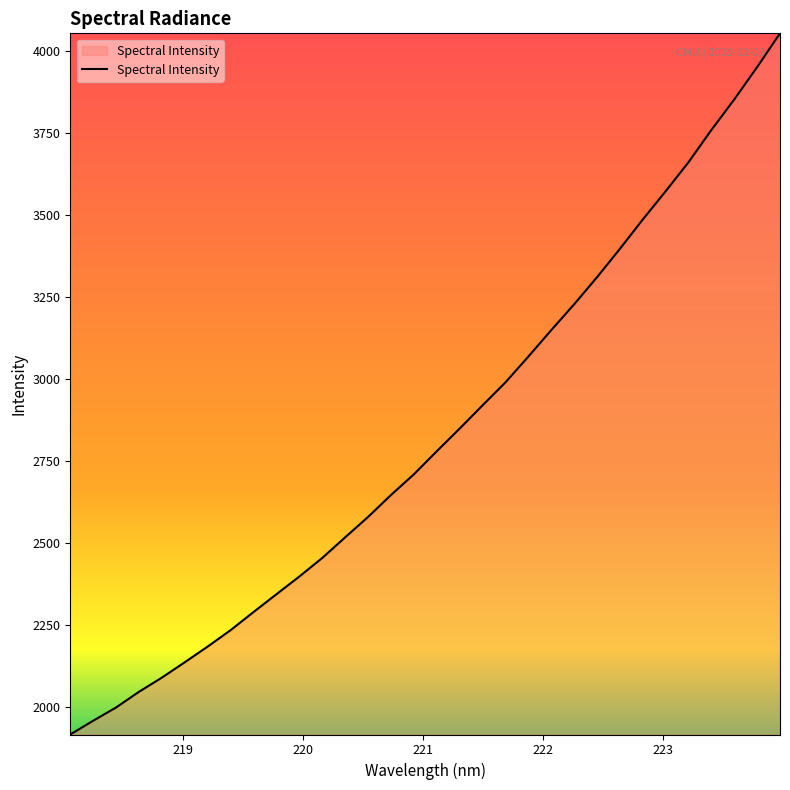

What is the greatest value displayed?

4054.6